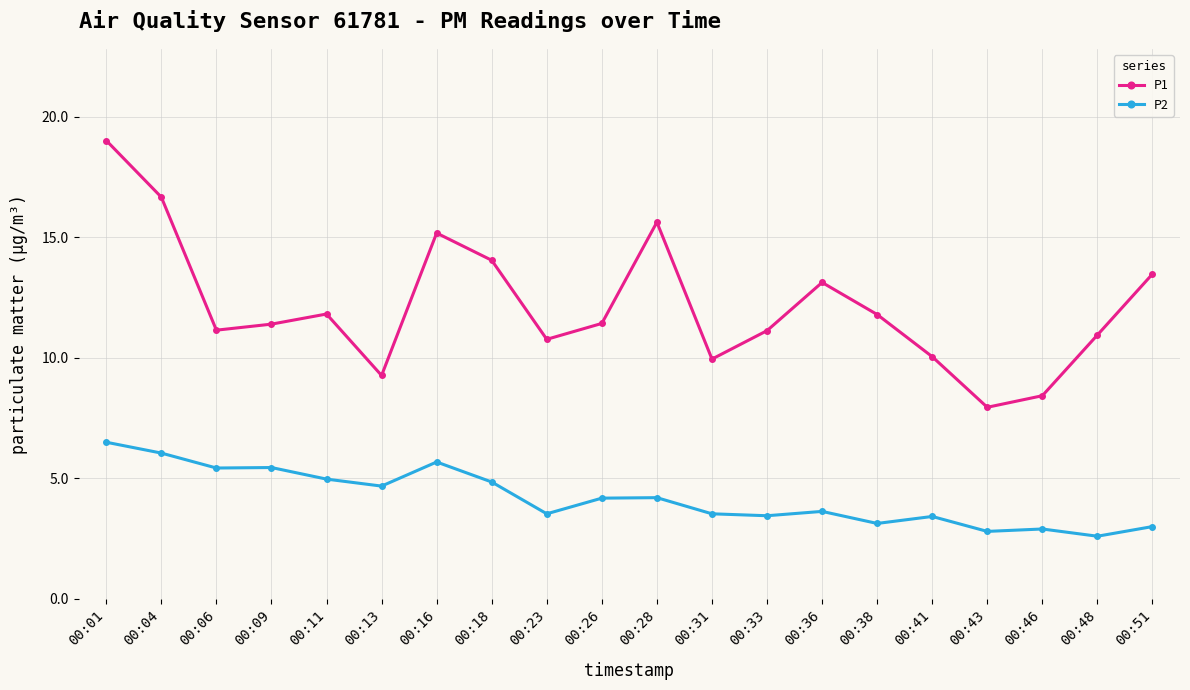

What is the value of the P2 point at the 3rd from the left?

5.4